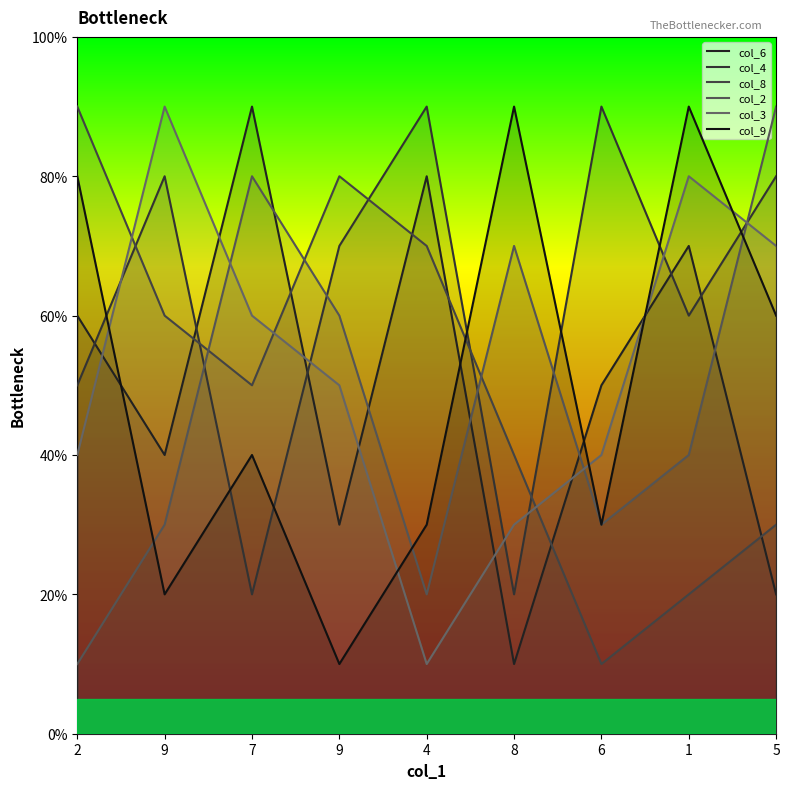

True or false: col_8 has more than 0 points higher than both neighbors.

True